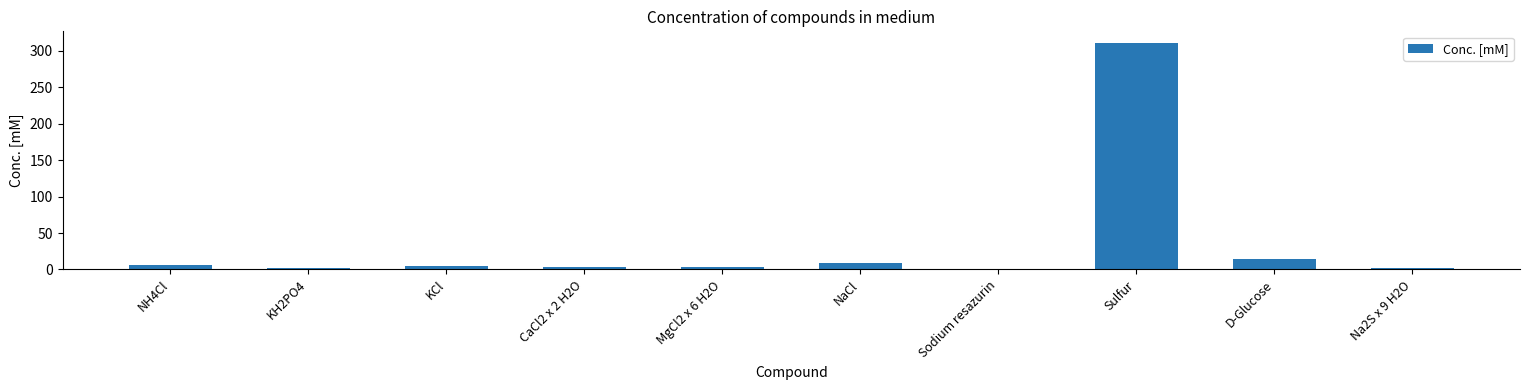

Does the chart contain stacked bars?

No